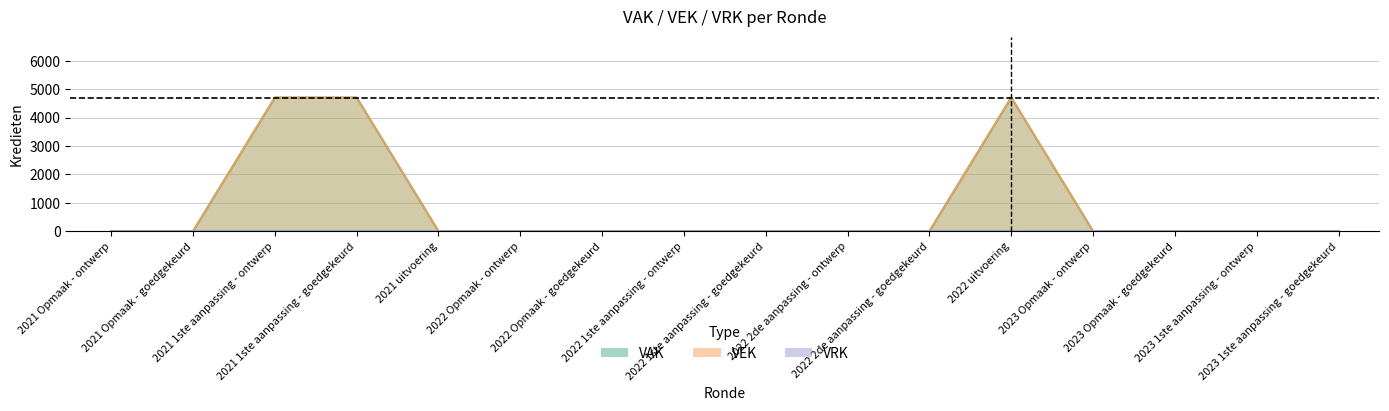

True or false: VEK and VAK intersect in this chart.

False